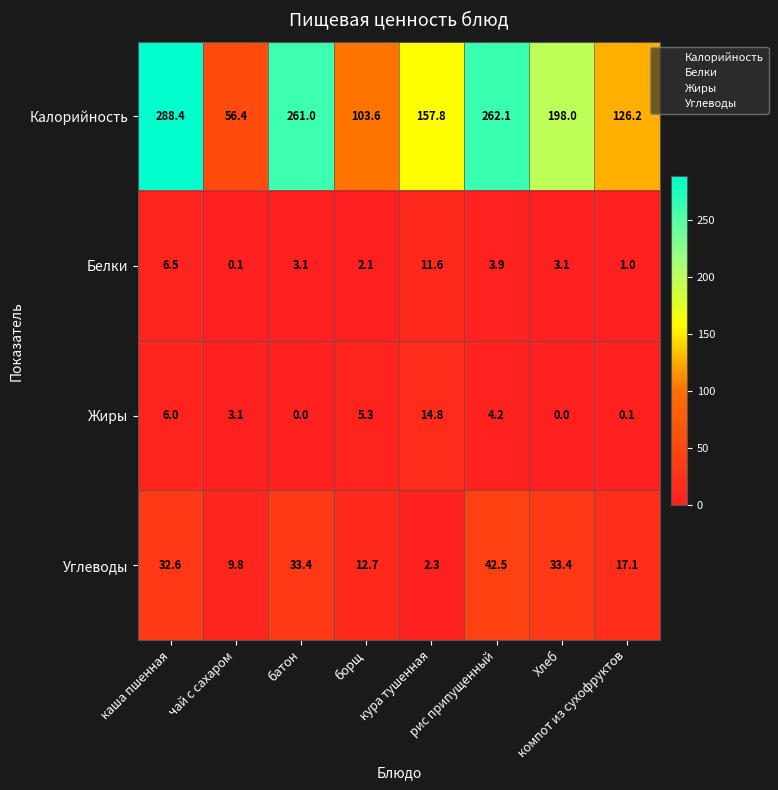

Rank the series by their maximum value, from highest to lowest.

Калорийность, Углеводы, Жиры, Белки